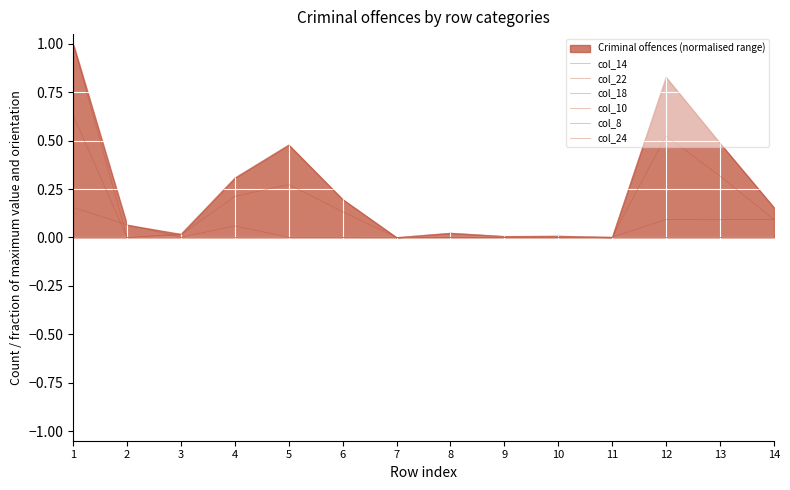

Reading left to right, extract all data points from this chart.

col_14: 0.2	0.1	0.0	0.1	0.0	0.0	0.0	0.0	0.0	0.0	0.0	0.1	0.1	0.1
col_22: 0.0	0.0	0.0	0.0	0.0	0.0	0.0	0.0	0.0	0.0	0.0	0.0	0.0	0.0
col_18: 0.0	0.0	0.0	0.0	0.0	0.0	0.0	0.0	0.0	0.0	0.0	0.0	0.0	0.0
col_10: 0.0	0.0	0.0	0.0	0.0	0.0	0.0	0.0	0.0	0.0	0.0	0.0	0.0	0.0
col_8: 1.0	0.0	0.0	0.3	0.5	0.2	0.0	0.0	0.0	0.0	0.0	0.8	0.5	0.2
col_24: 0.6	0.0	0.0	0.2	0.3	0.1	0.0	0.0	0.0	0.0	0.0	0.5	0.3	0.1